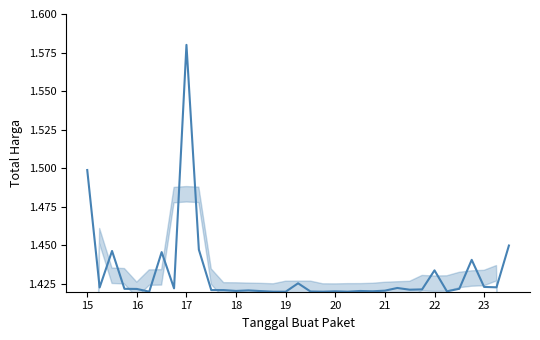

How many interior local valleys (lower than both neighbors) does the data have?

11